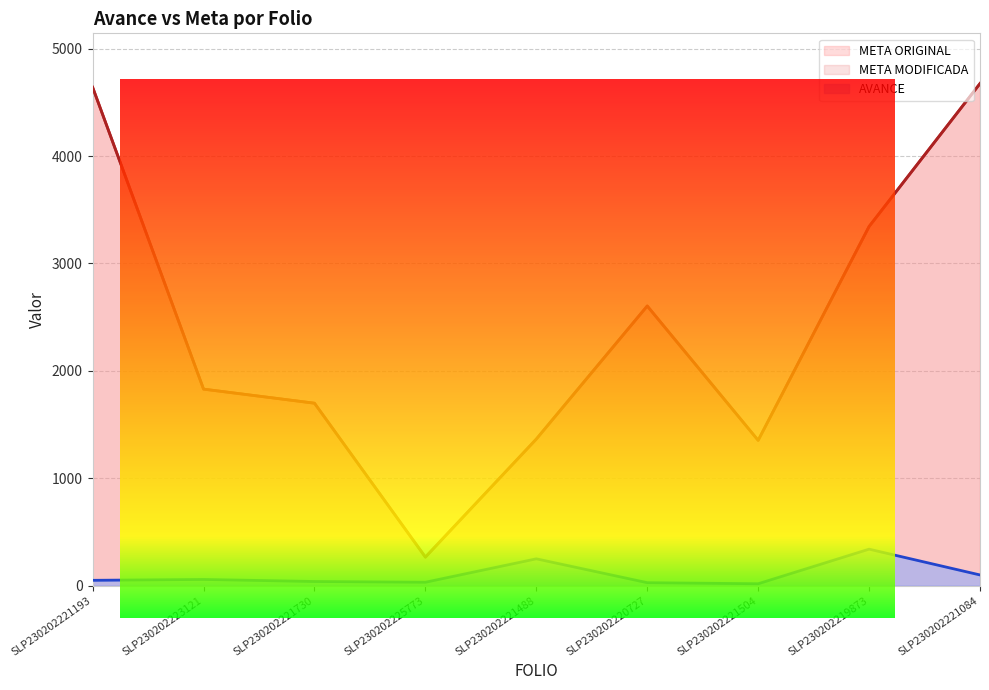

At how many categories does at least one series exceed 1744?

5